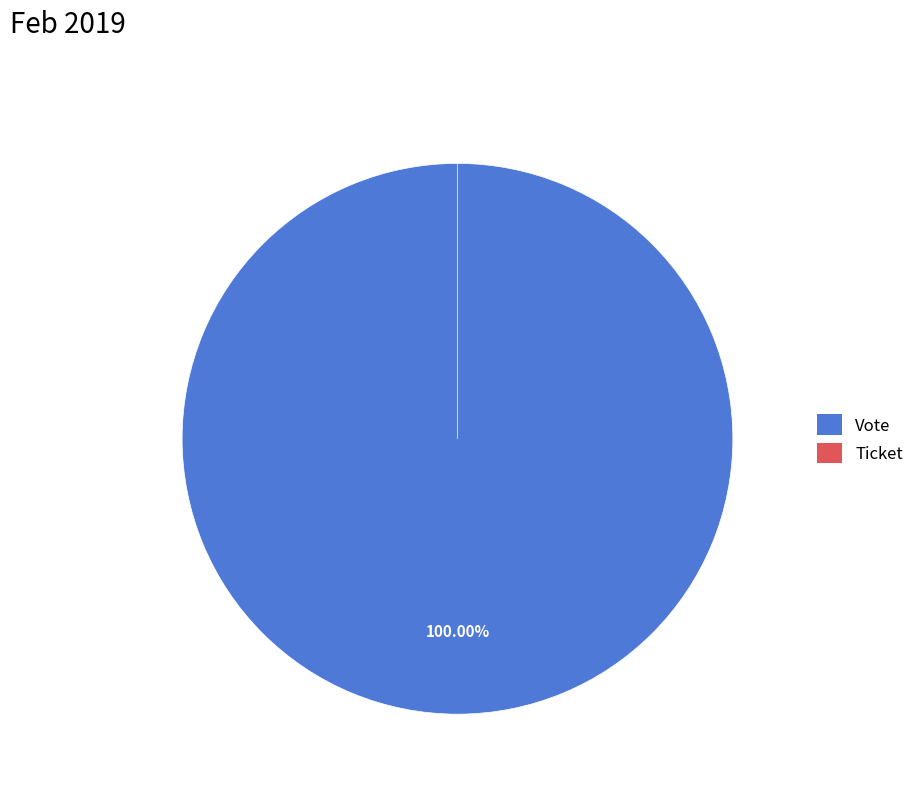

How many slices are in this pie chart?

2